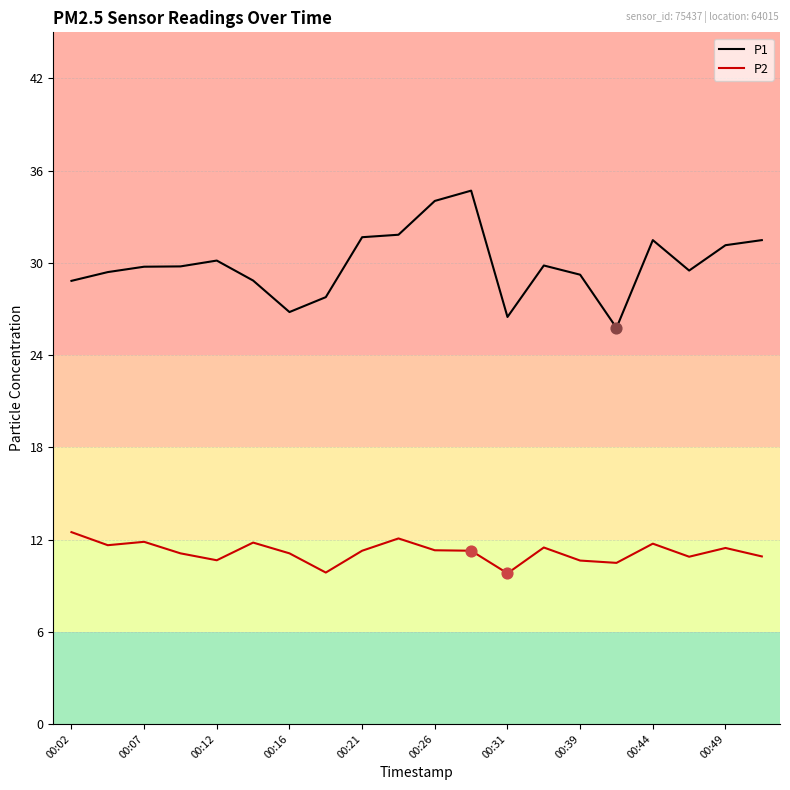

Which series has the largest total across all categories?

P1